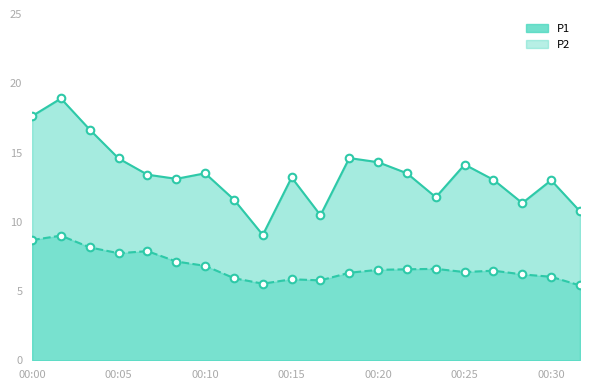

What is the total value across all series at 00:08?

20.2